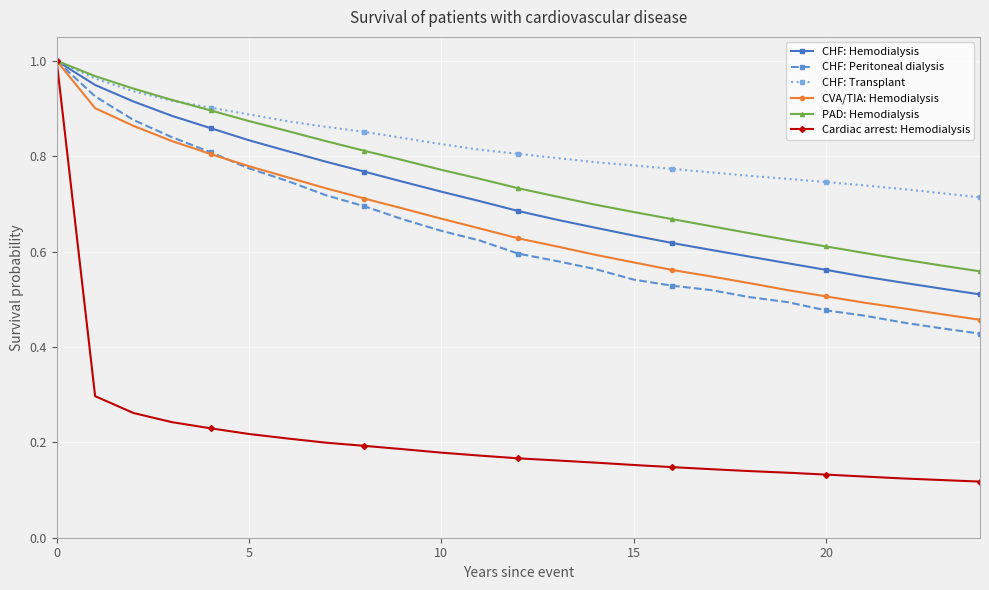

What is the sum of all CHF: Peritoneal dialysis values?

15.9